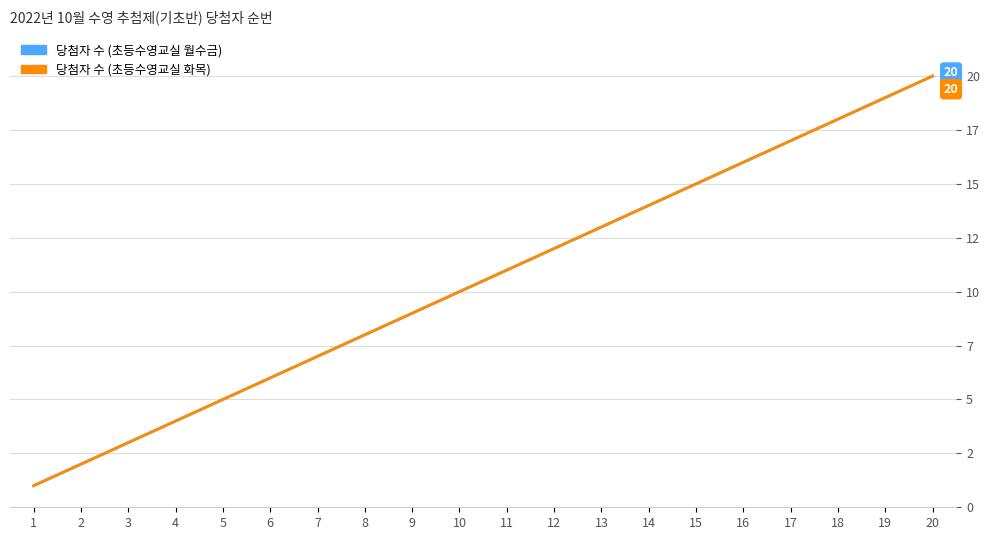

The value of 당첨자 수 (초등수영교실 화목) at 13 is 20. True or false?

False